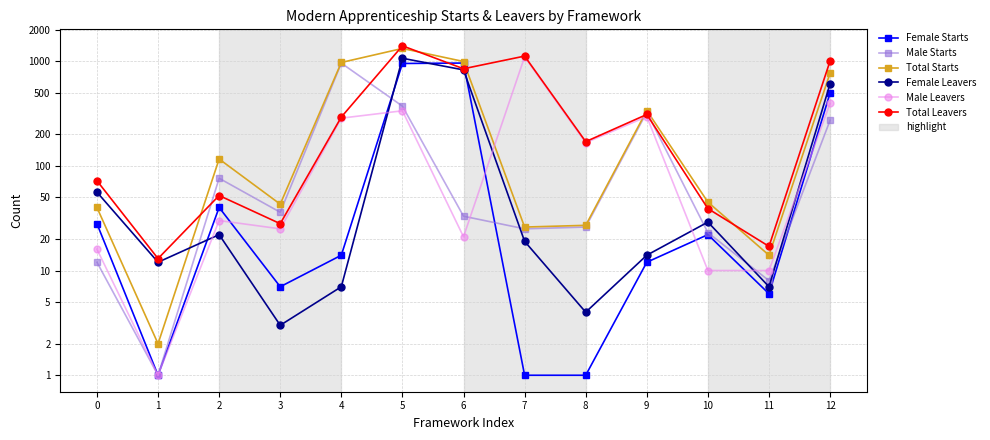

True or false: Male Starts has a value of 1 at 1.

True